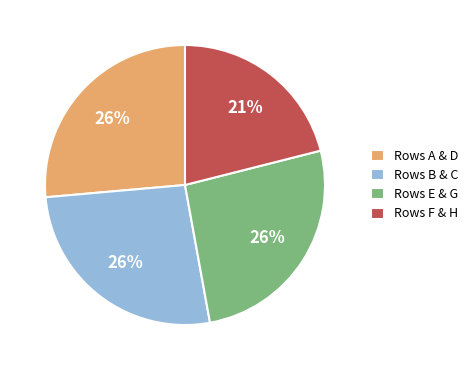

Which category has the smallest portion of the pie?

Rows F & H